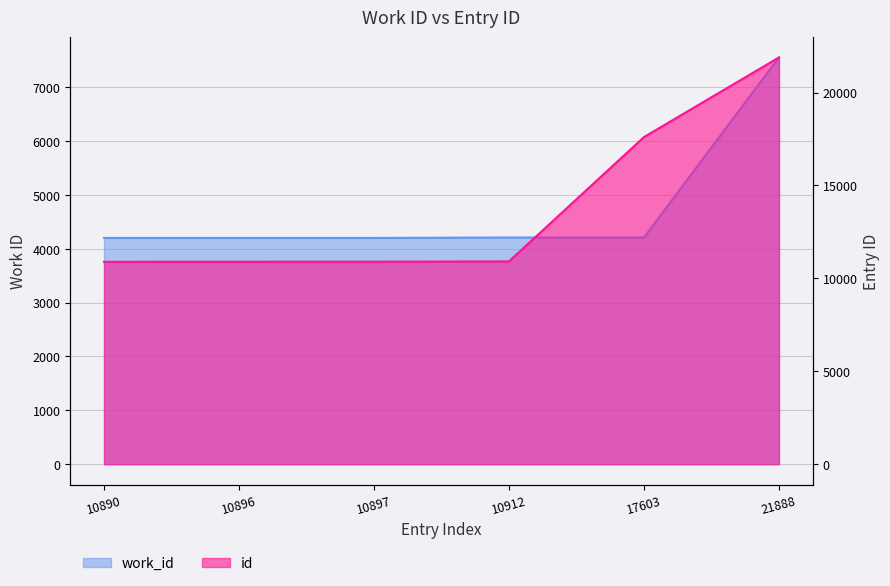

Which series has the widest spread of values?

id